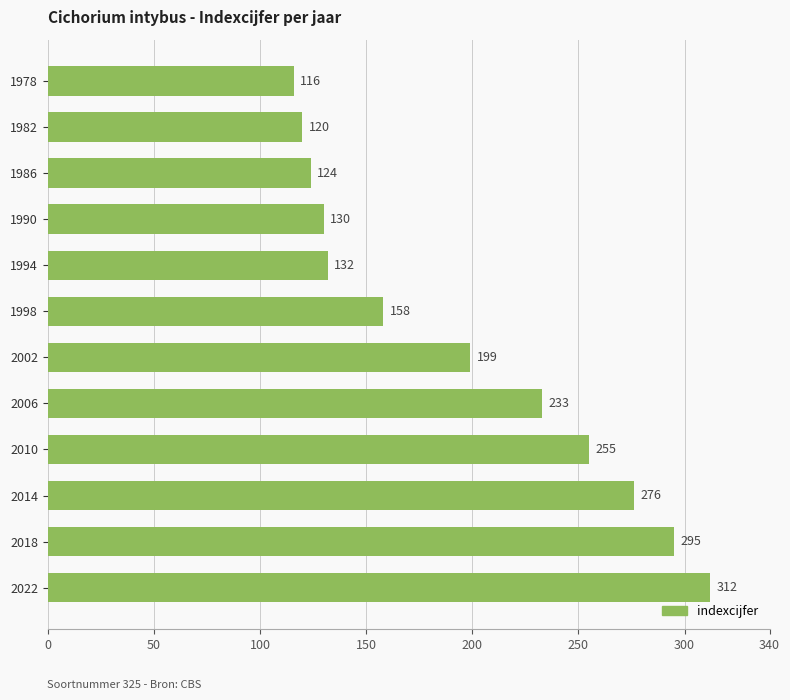

What value does the data have at 1978, to the nearest 5?

115